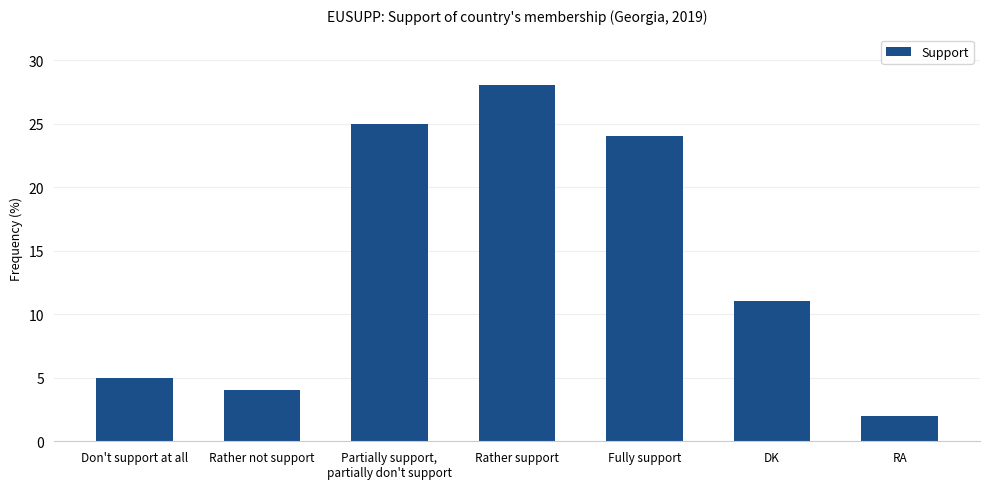

What is the label of the 5th bar from the right?

Partially support,
partially don't support